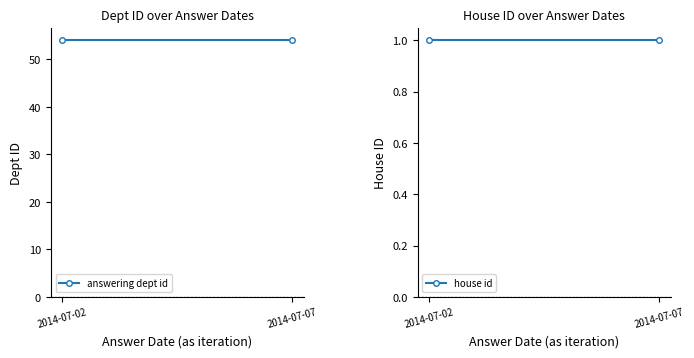

What is the highest value of the answering dept id series?

54